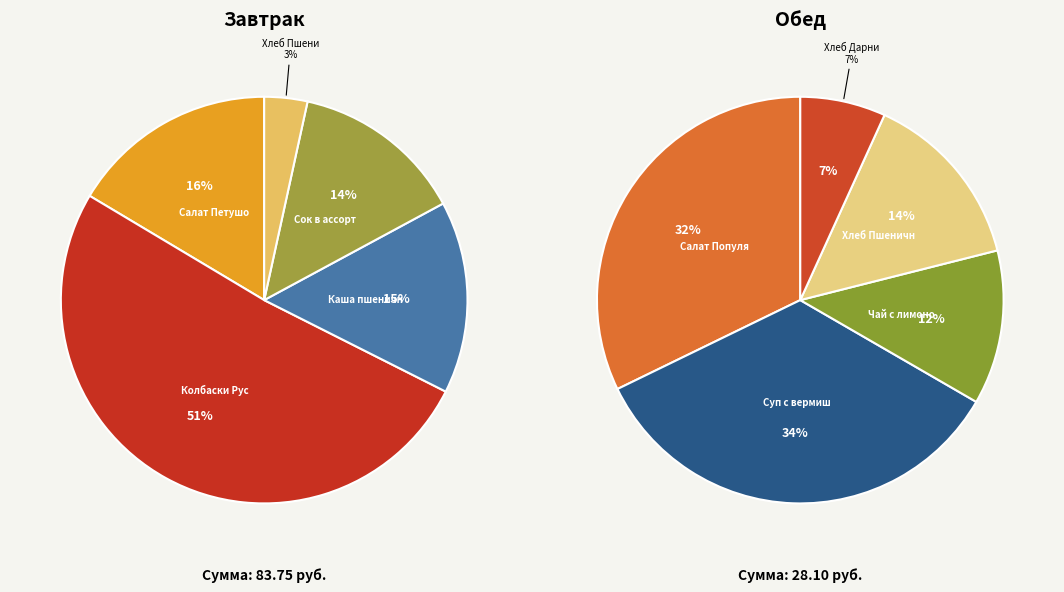

True or false: Каша пшеничная вязкая accounts for 25% of the total.

False